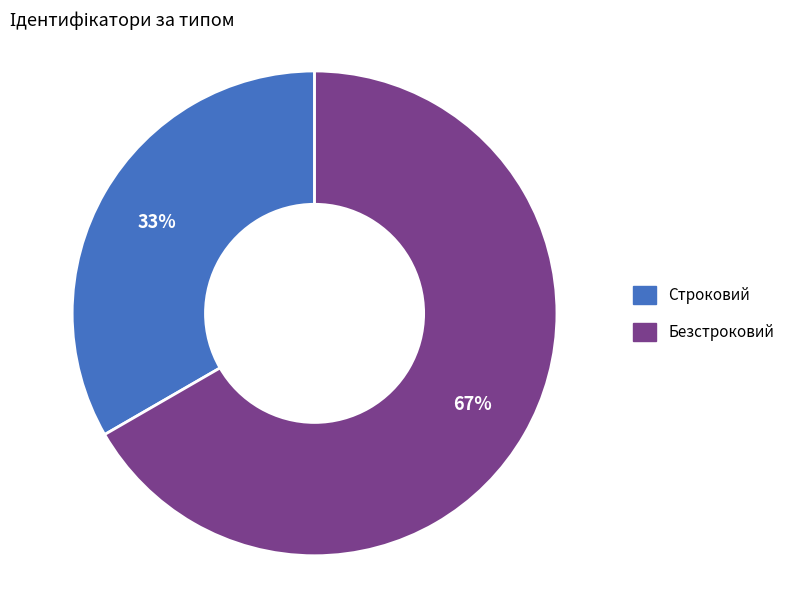

Combined, do Строковий and Безстроковий account for over 50%?

Yes